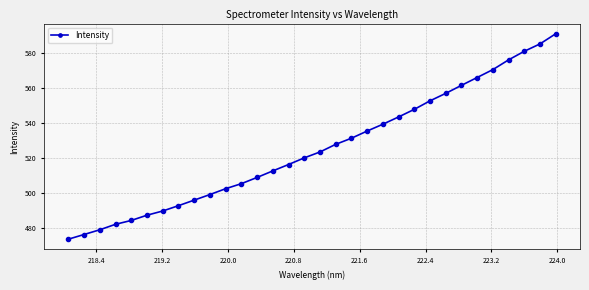

Reading right to left, list all the values displayed in this chart.

591.1	585.3	581.1	576.2	570.6	566.1	561.6	557.1	552.8	547.9	543.6	539.4	535.5	531.4	527.9	523.6	520.2	516.4	512.8	509.0	505.5	502.6	499.3	496.1	492.9	489.9	487.5	484.5	482.3	479.1	476.4	473.8